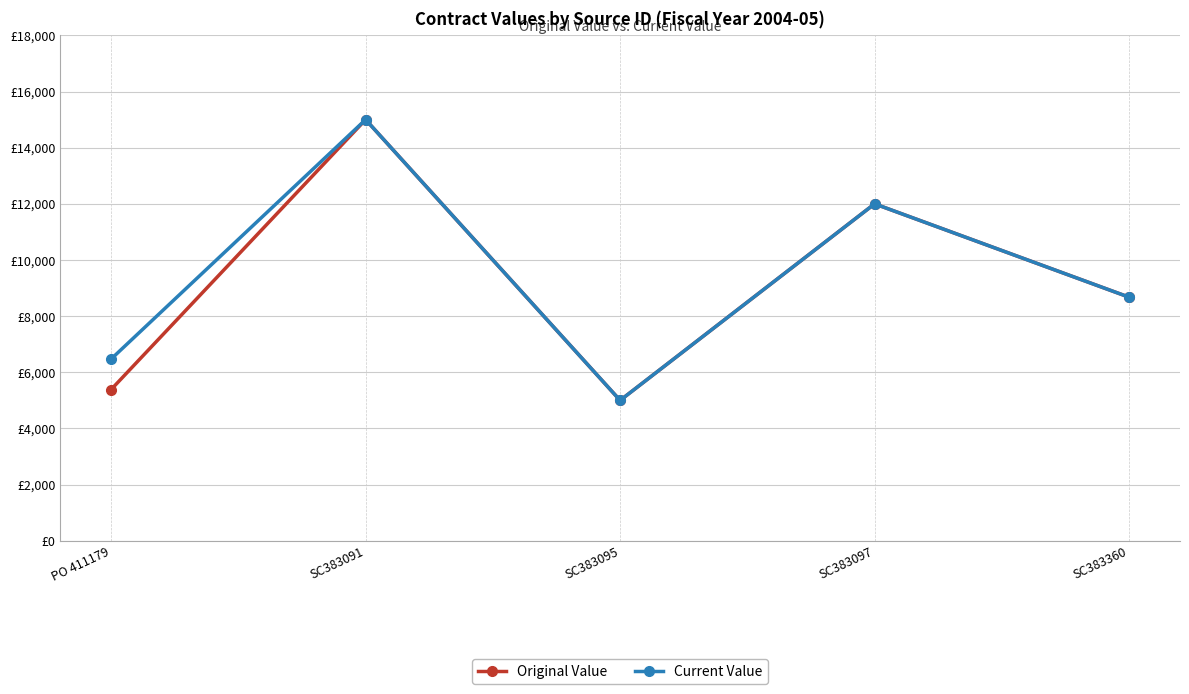

Does the chart have visible grid lines?

Yes